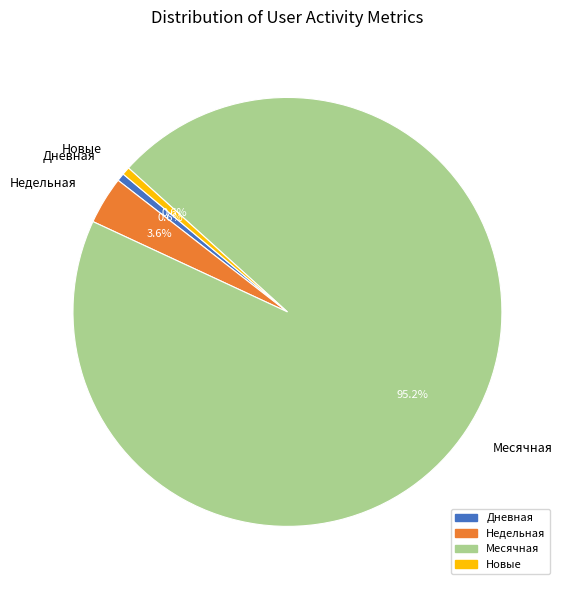

Which category has the biggest portion of the pie?

Месячная